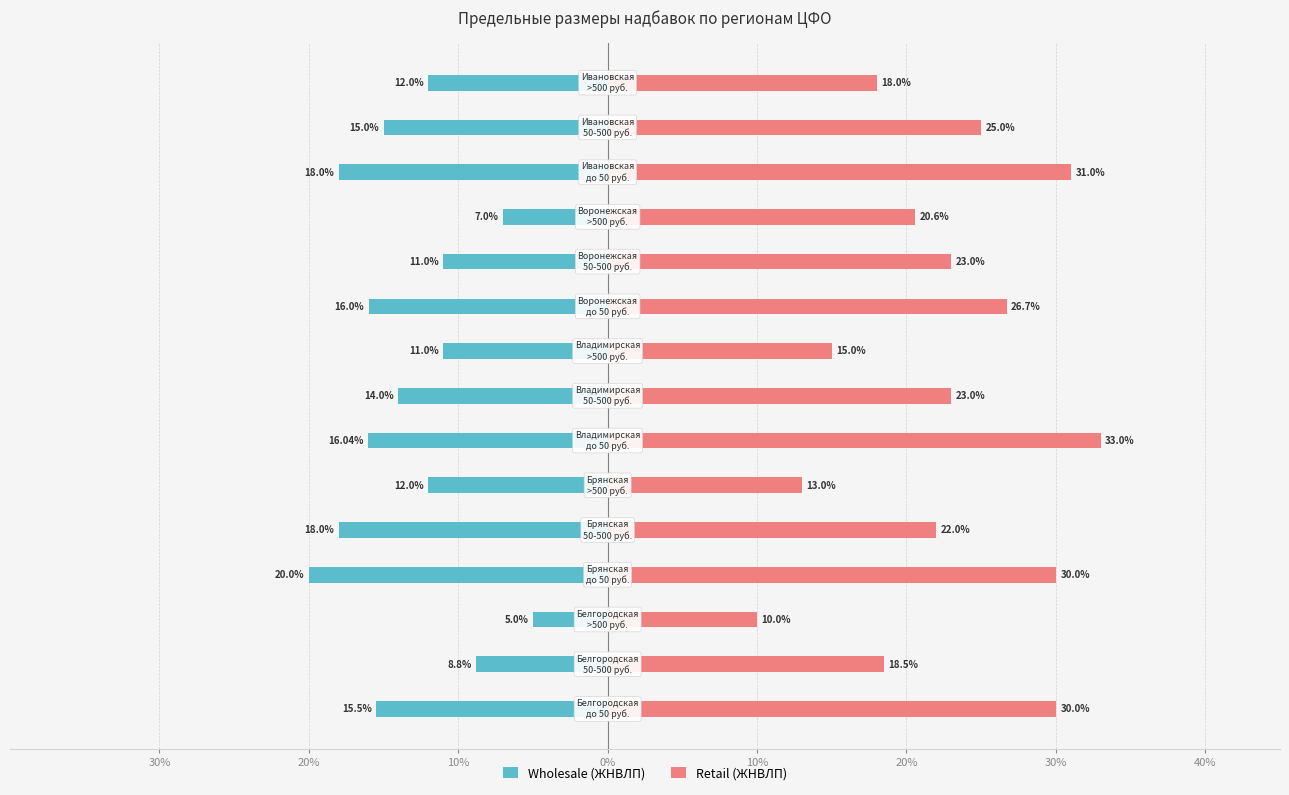

Which series changed the most between 20% and 40%?

Wholesale (ЖНВЛП)